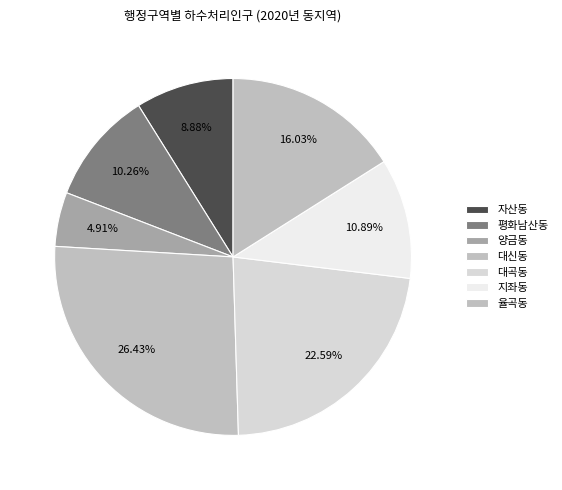

To the nearest percent, what portion does 양금동 represent?

5%